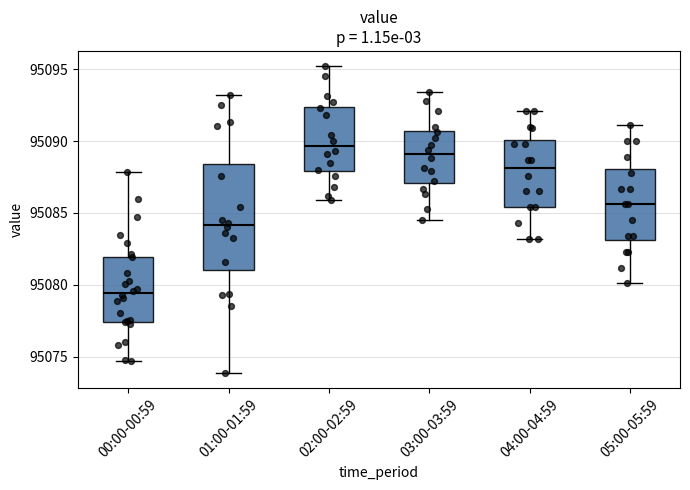

Comparing the boxes themselves (not the whiskers), which one is the tallest?

01:00-01:59